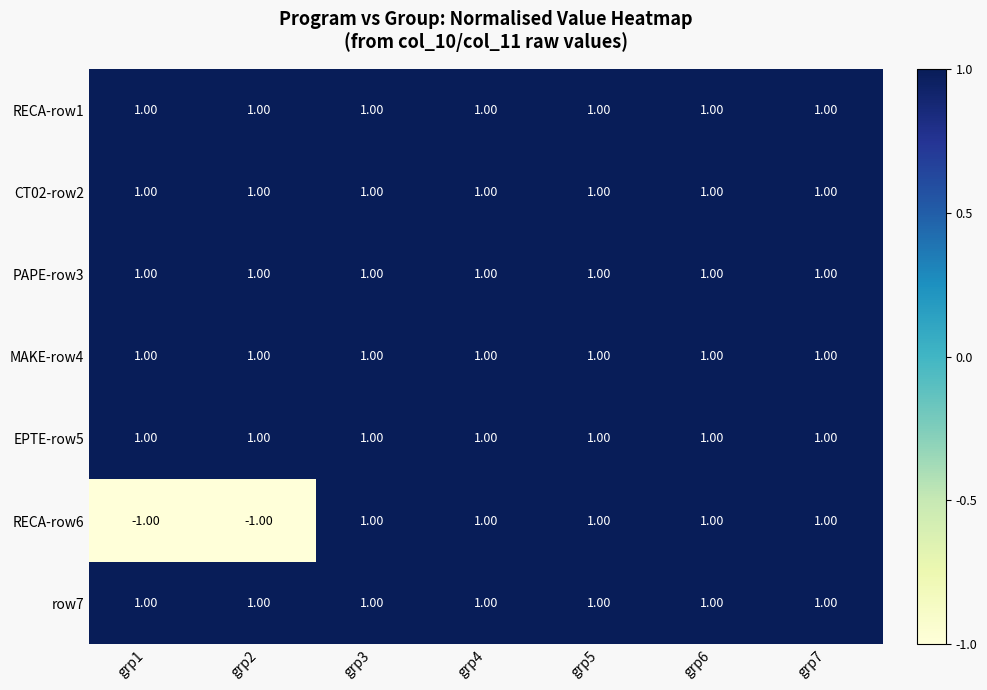

Which series has the largest range (max minus min)?

RECA-row6